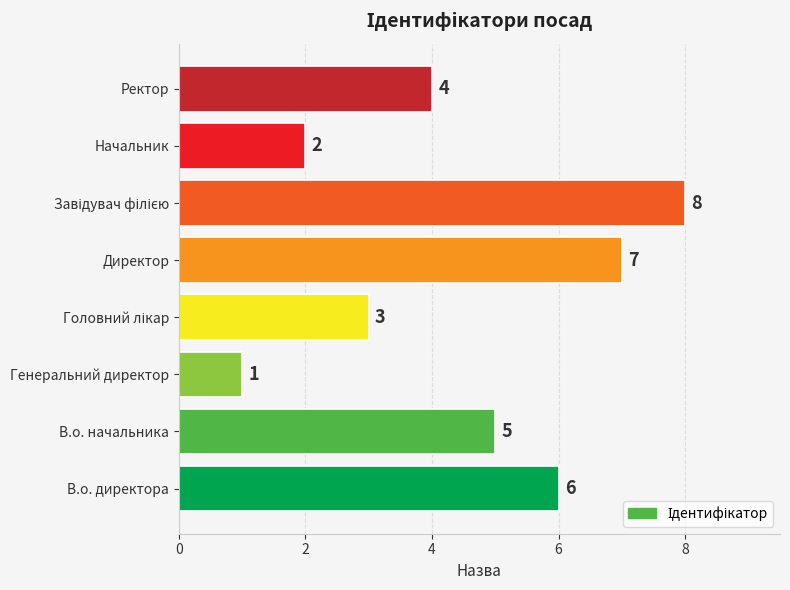

True or false: the data shows 7 at В.о. начальника.

False